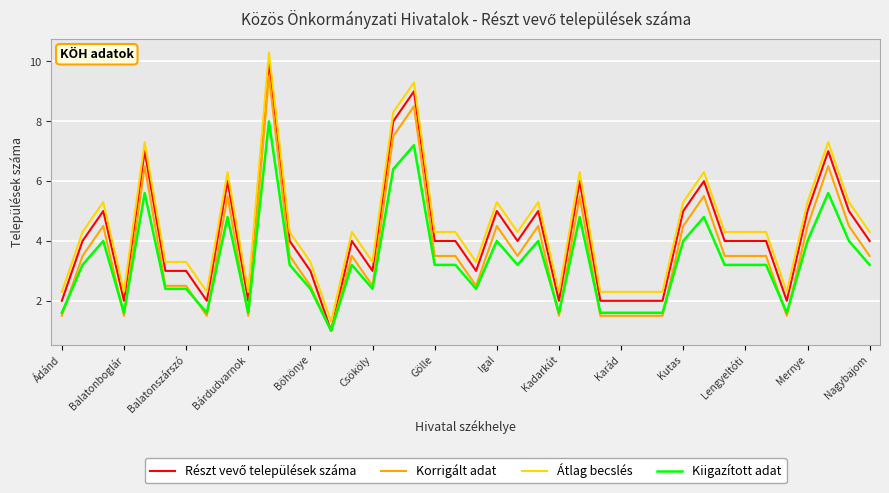

What is the highest value of the Korrigált adat series?

9.5